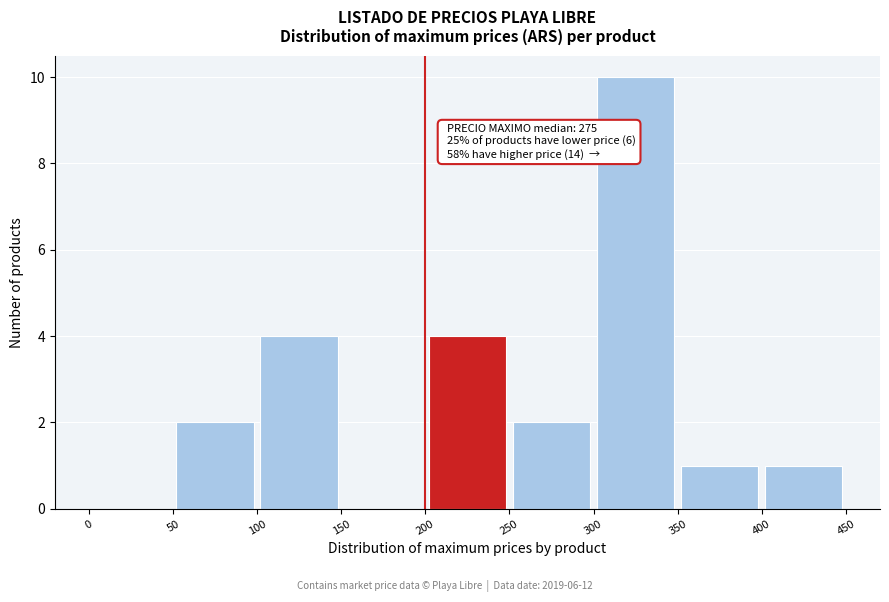

Which range on the x-axis has the tallest bar?

300 to 350